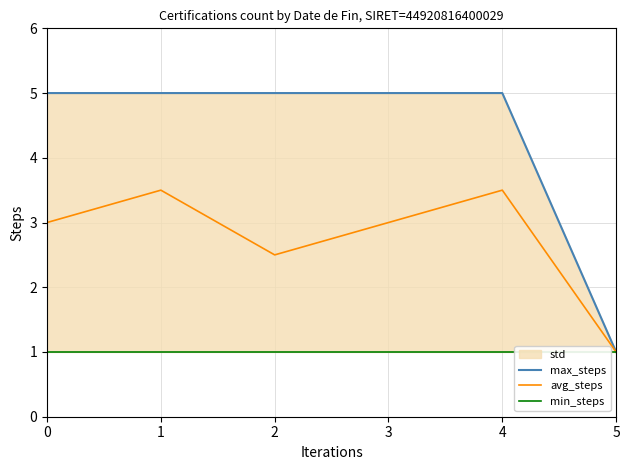

At which label does avg_steps reach its minimum?

5